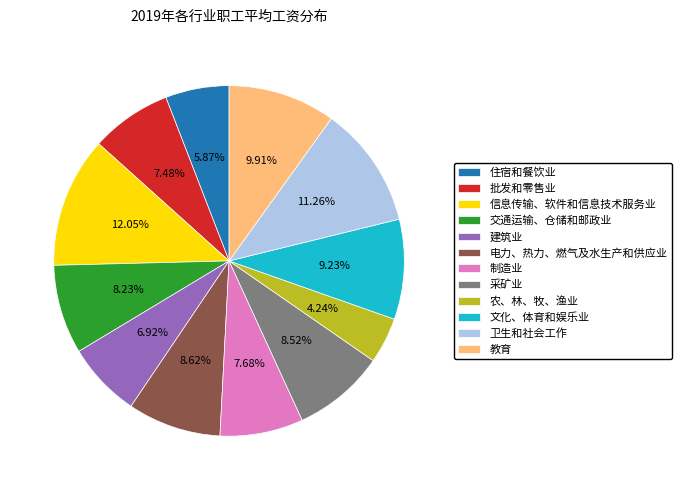

How many segments does this pie chart have?

12